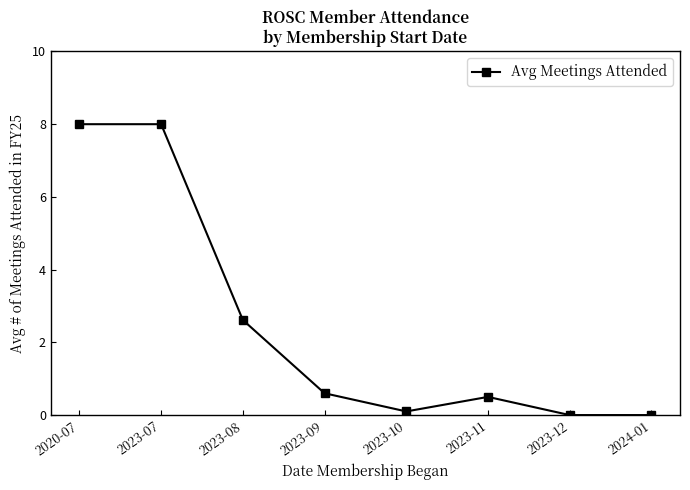

What is the sum of the values at 2023-12 and 2023-10?

0.1